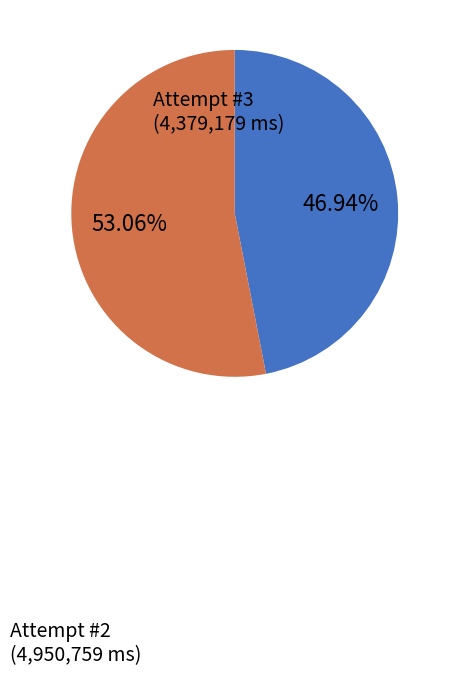

What is the ratio of the value at Attempt #3 to the value at Attempt #2?

0.9